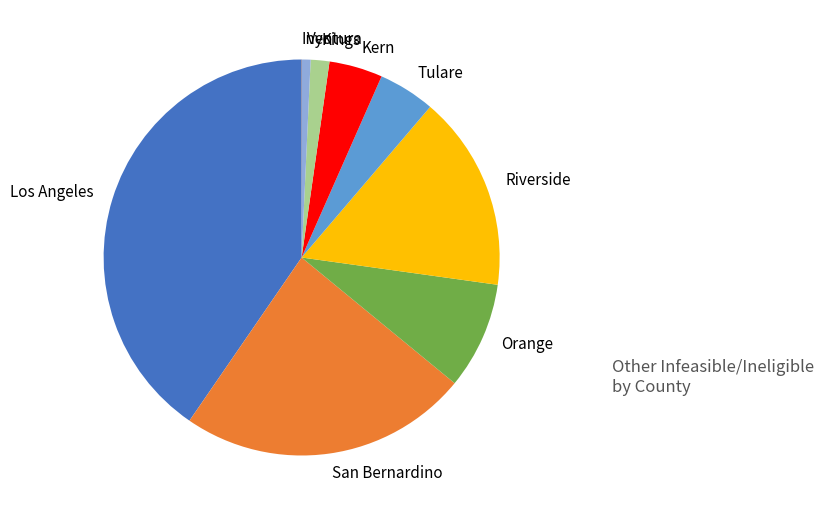

Do Orange and San Bernardino together represent more than half of the pie?

No